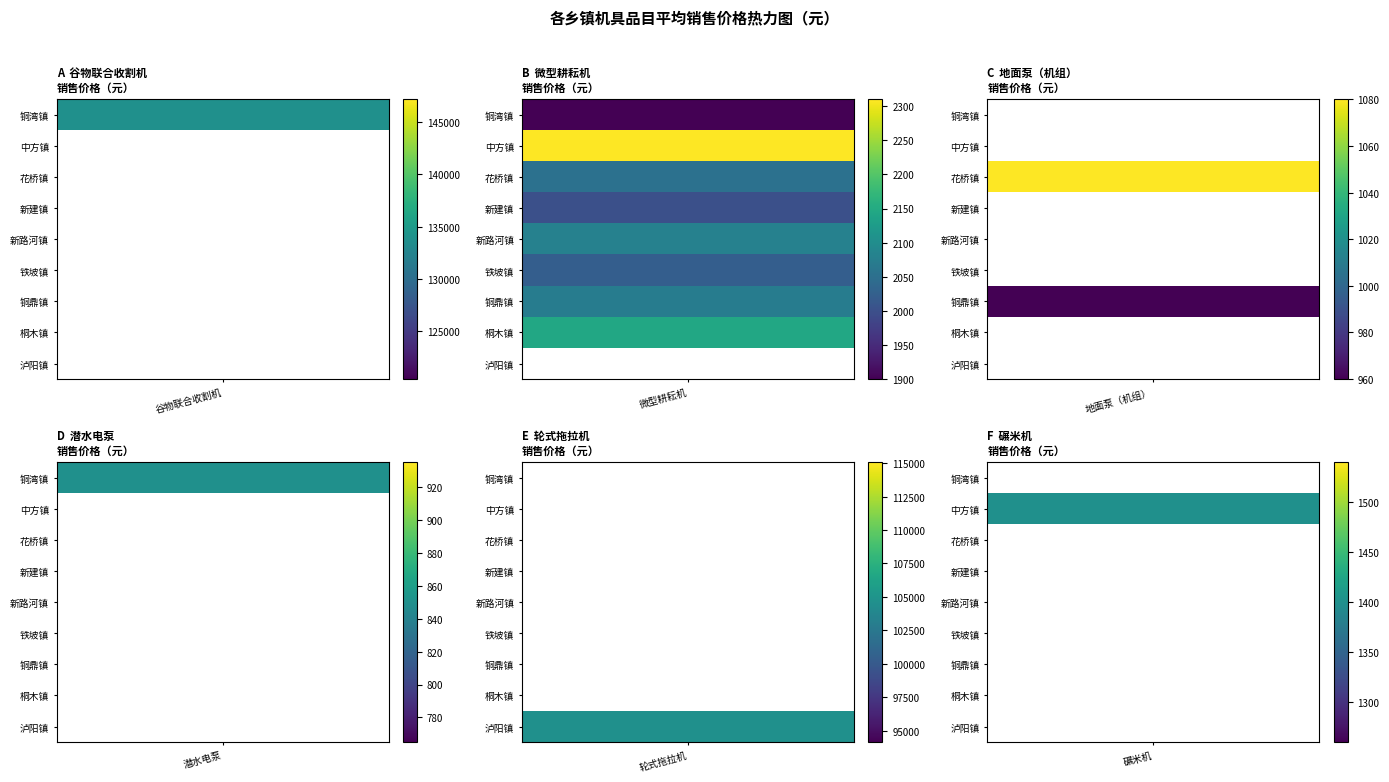

Reading right to left, extract all data points from this chart.

铜湾镇: 碾米机=0	轮式拖拉机=0	潜水电泵=850	地面泵（机组）=0	微型耕耘机=1900	谷物联合收割机=133800
中方镇: 碾米机=1400	轮式拖拉机=0	潜水电泵=0	地面泵（机组）=0	微型耕耘机=2310	谷物联合收割机=0
花桥镇: 碾米机=0	轮式拖拉机=0	潜水电泵=0	地面泵（机组）=1080	微型耕耘机=2053	谷物联合收割机=0
新建镇: 碾米机=0	轮式拖拉机=0	潜水电泵=0	地面泵（机组）=0	微型耕耘机=2000	谷物联合收割机=0
新路河镇: 碾米机=0	轮式拖拉机=0	潜水电泵=0	地面泵（机组）=0	微型耕耘机=2080	谷物联合收割机=0
铁坡镇: 碾米机=0	轮式拖拉机=0	潜水电泵=0	地面泵（机组）=0	微型耕耘机=2023	谷物联合收割机=0
铜鼎镇: 碾米机=0	轮式拖拉机=0	潜水电泵=0	地面泵（机组）=960	微型耕耘机=2072	谷物联合收割机=0
桐木镇: 碾米机=0	轮式拖拉机=0	潜水电泵=0	地面泵（机组）=0	微型耕耘机=2146	谷物联合收割机=0
泸阳镇: 碾米机=0	轮式拖拉机=104600	潜水电泵=0	地面泵（机组）=0	微型耕耘机=0	谷物联合收割机=0